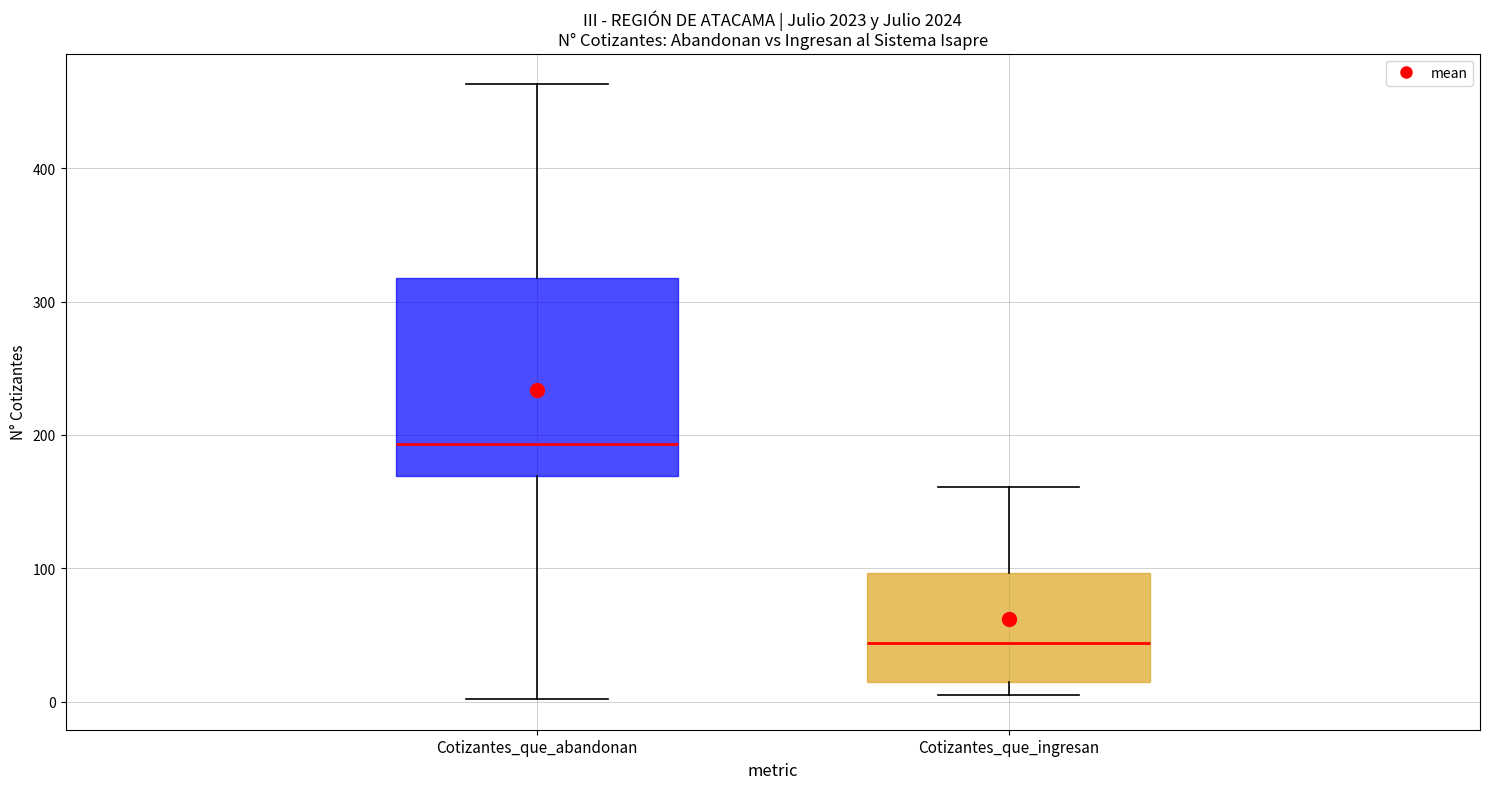

Where is the upper edge of the box for Cotizantes_que_ingresan on the y-axis? The values are not printed on the chart, so give them approximately, as read against the axis.

100